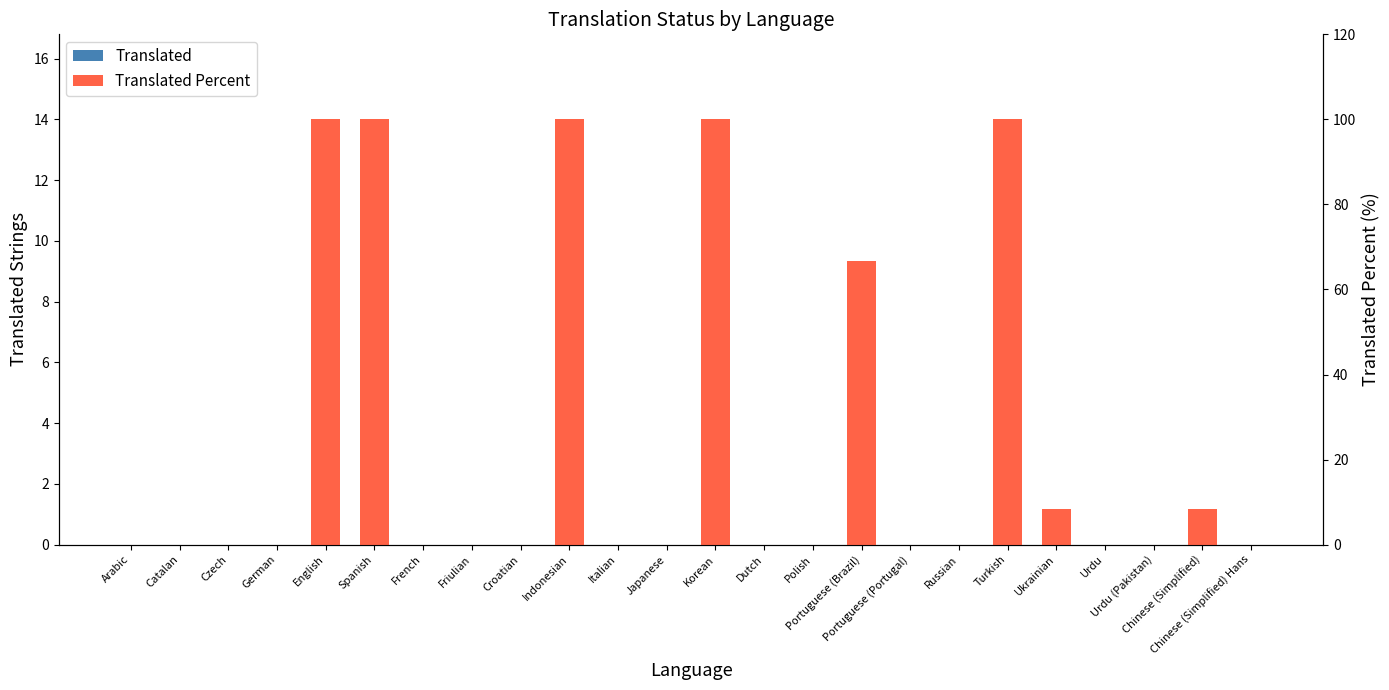

At which category does the chart reach its minimum across all series?

Arabic